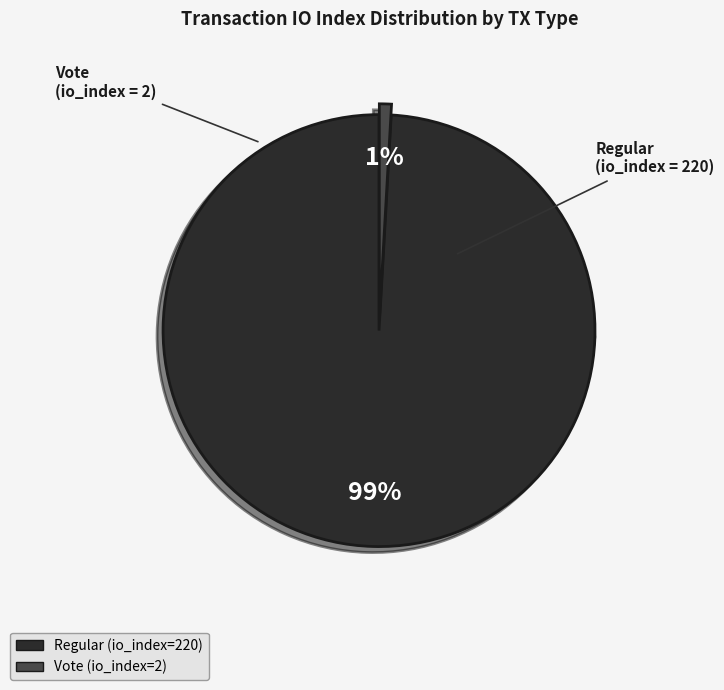

Is the sum of Regular and Vote greater than half?

Yes